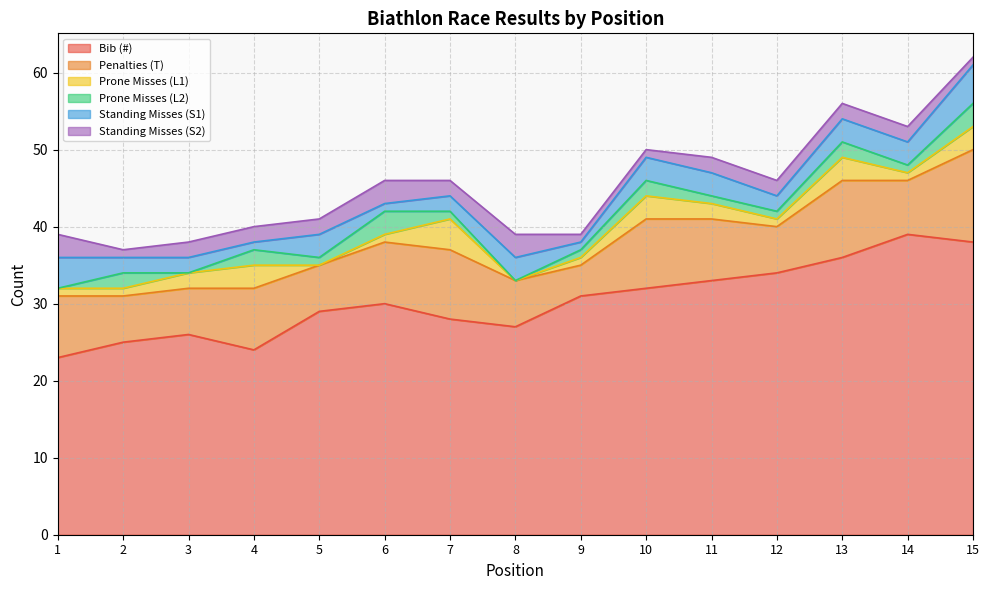

How many lines are shown in the chart?

6